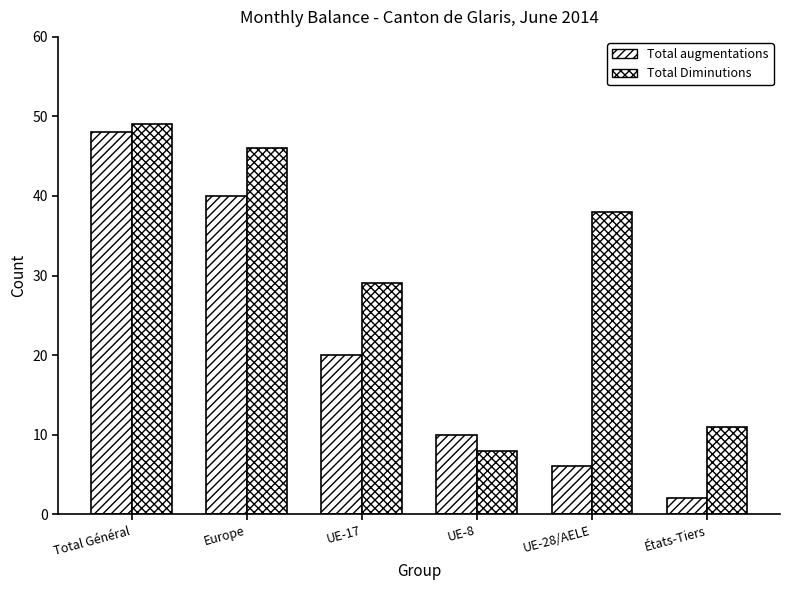

What is the average value of the Total augmentations series?

21